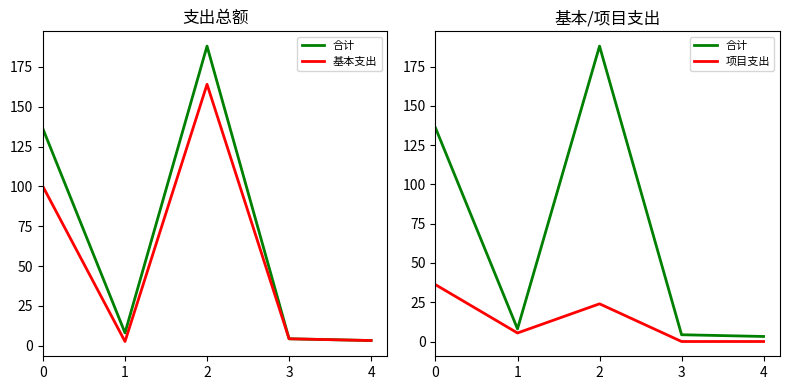

What is the average value of the 基本支出 series?

54.8